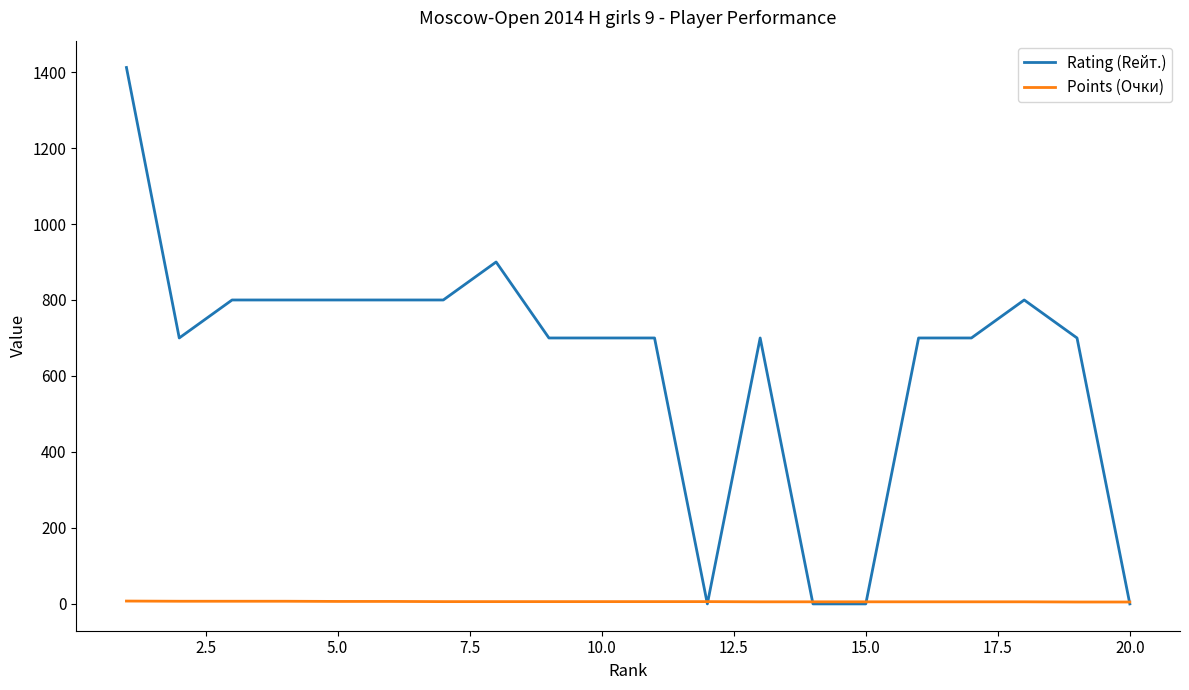

Rank the series by their maximum value, from highest to lowest.

Rating (Rейт.), Points (Очки)